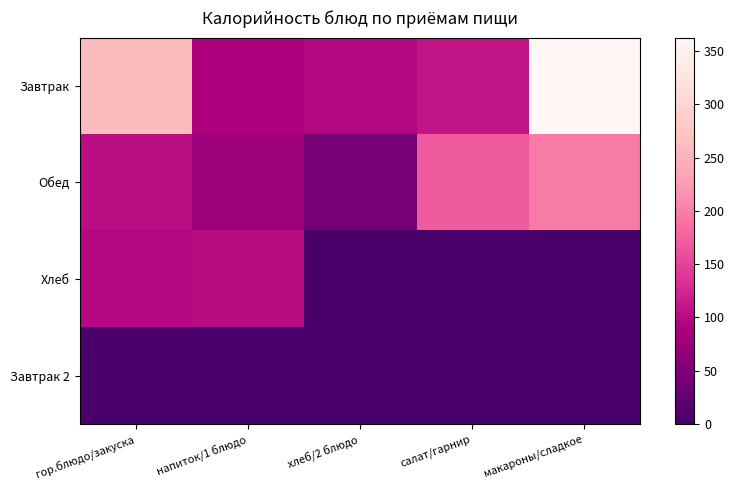

Which category has the lowest value across all series?

хлеб/2 блюдо